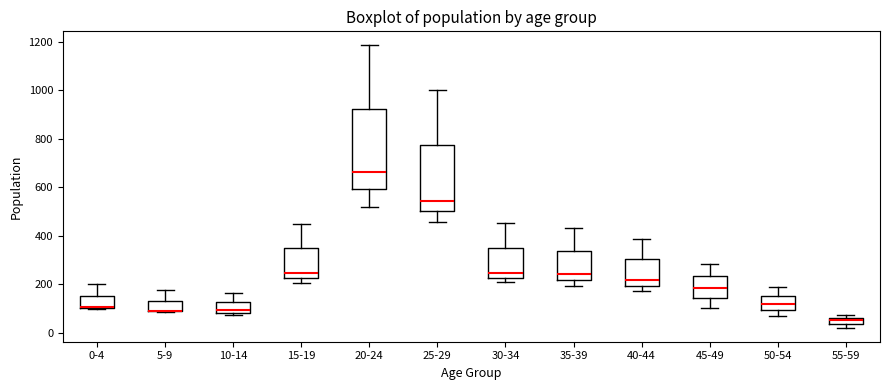

Which box is the tallest, from its lower edge to its upper edge?

20-24